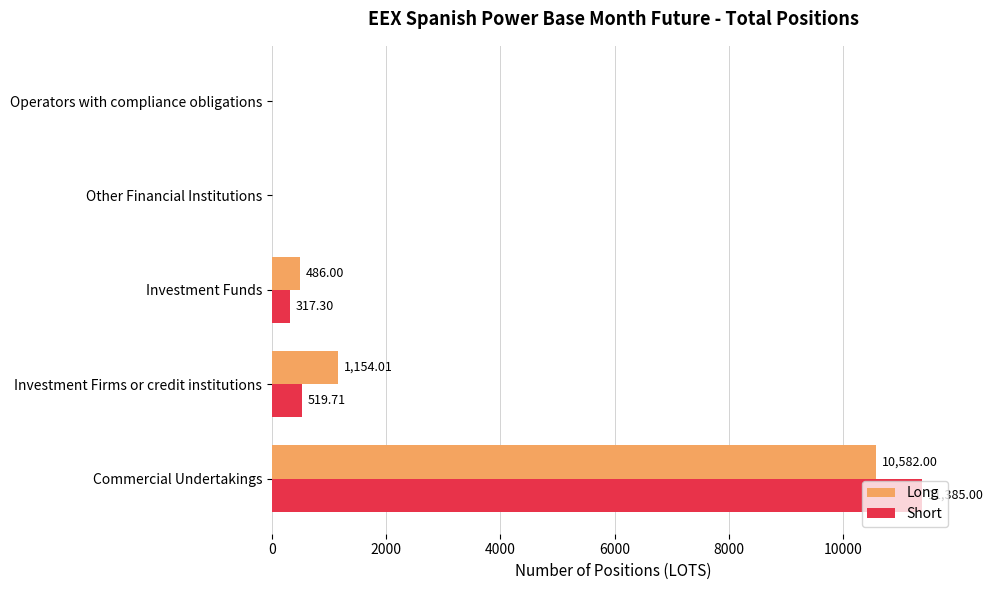

Which category has the highest value across all series?

Commercial Undertakings